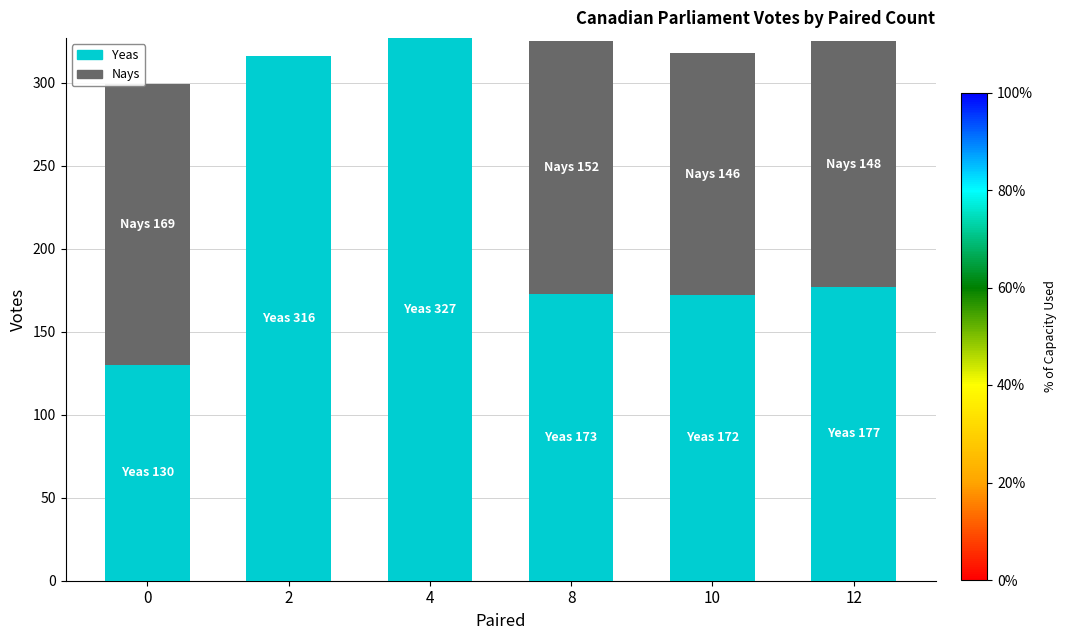

Are the bars grouped side by side (vs. stacked)?

No